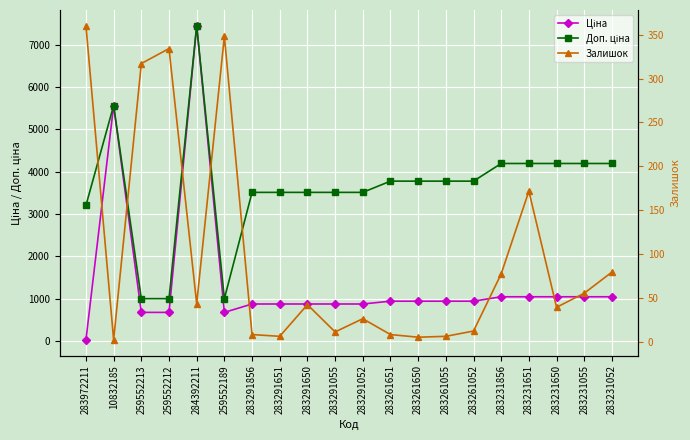

Which series has the largest total across all categories?

Доп. ціна